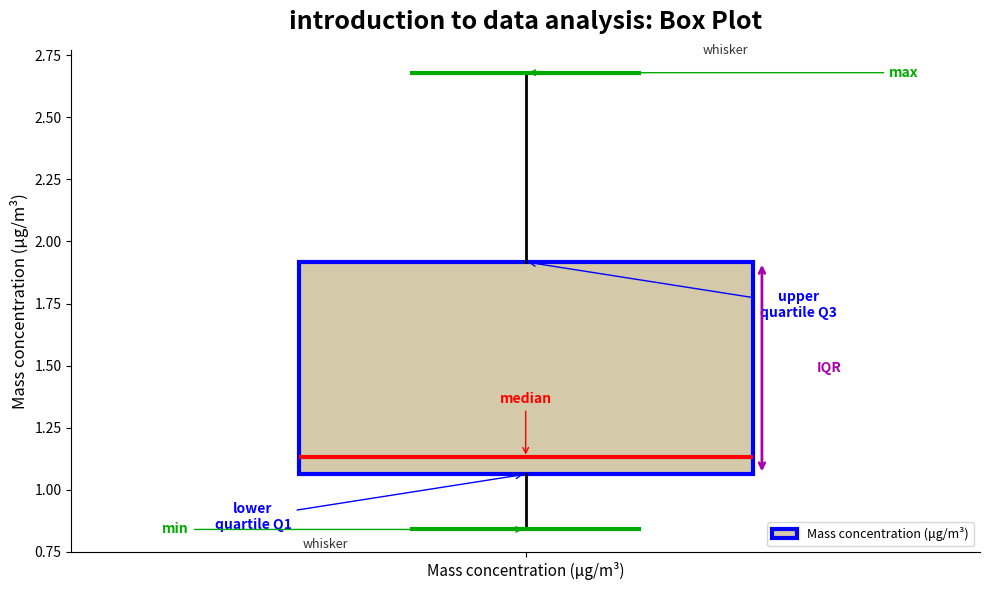

Transcribe this box plot: give where the median line is, the range the box spans, and where the two whiskers end, as read against the y-axis. The values are not printed on the chart, so give them approximately, as read against the axis.

median 1.15, box 1.05 to 1.90, whiskers 0.85 to 2.70